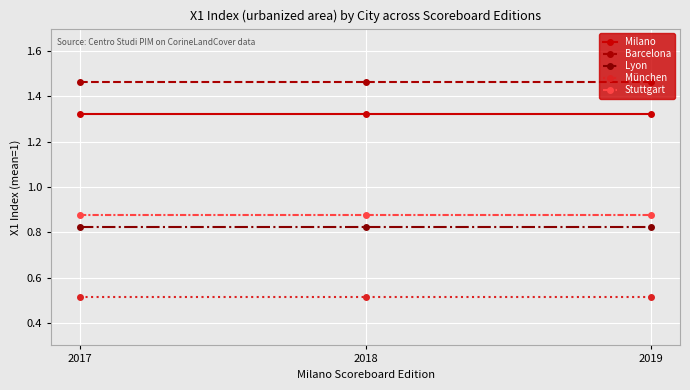

List the series in order of their peak value, lowest first.

München, Lyon, Stuttgart, Milano, Barcelona